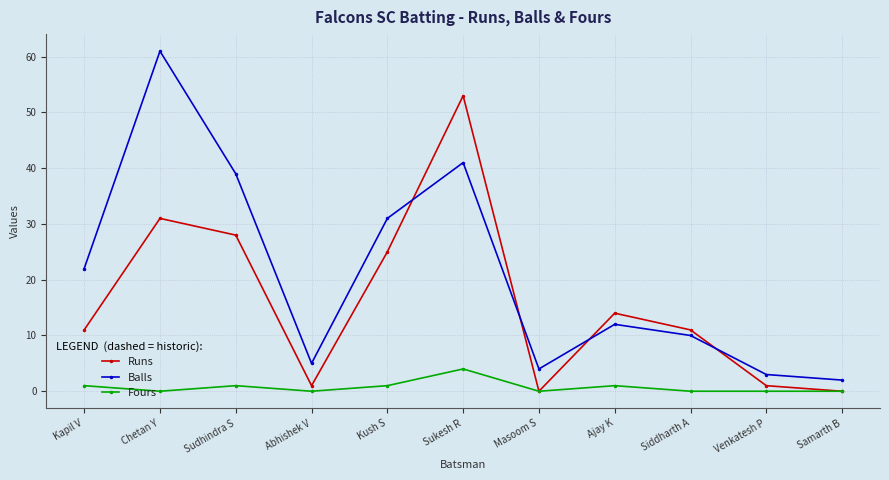

What is the maximum value for Fours?

4